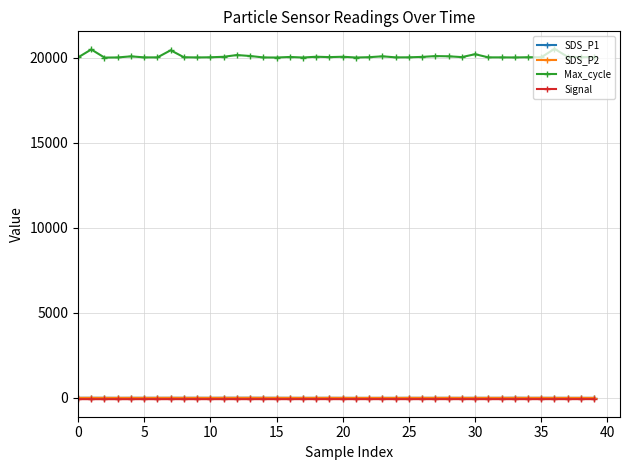

What is the difference between the maximum and minimum values in the Max_cycle series?

513.0